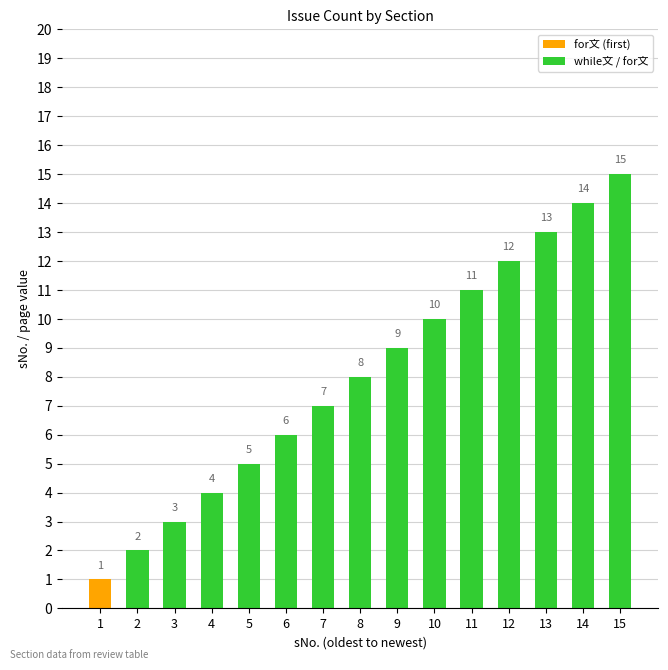

What is the sum of all values?

120